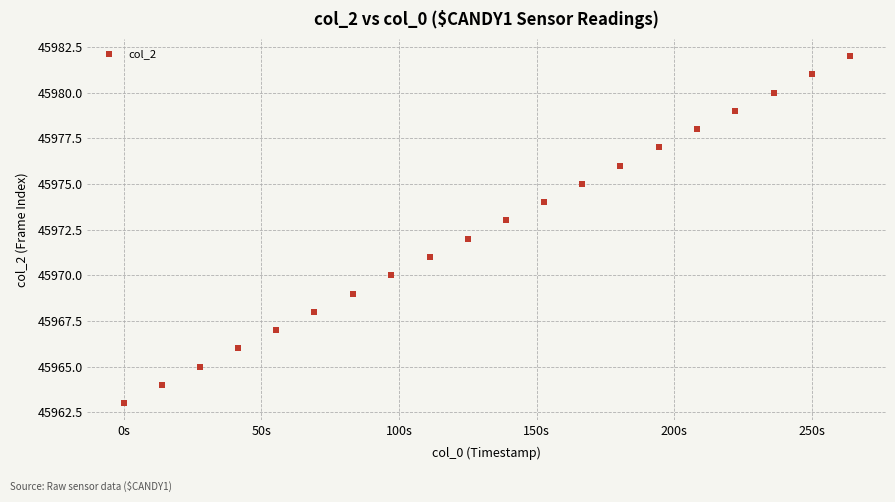

What is the range of Y values (max minus min)?

19